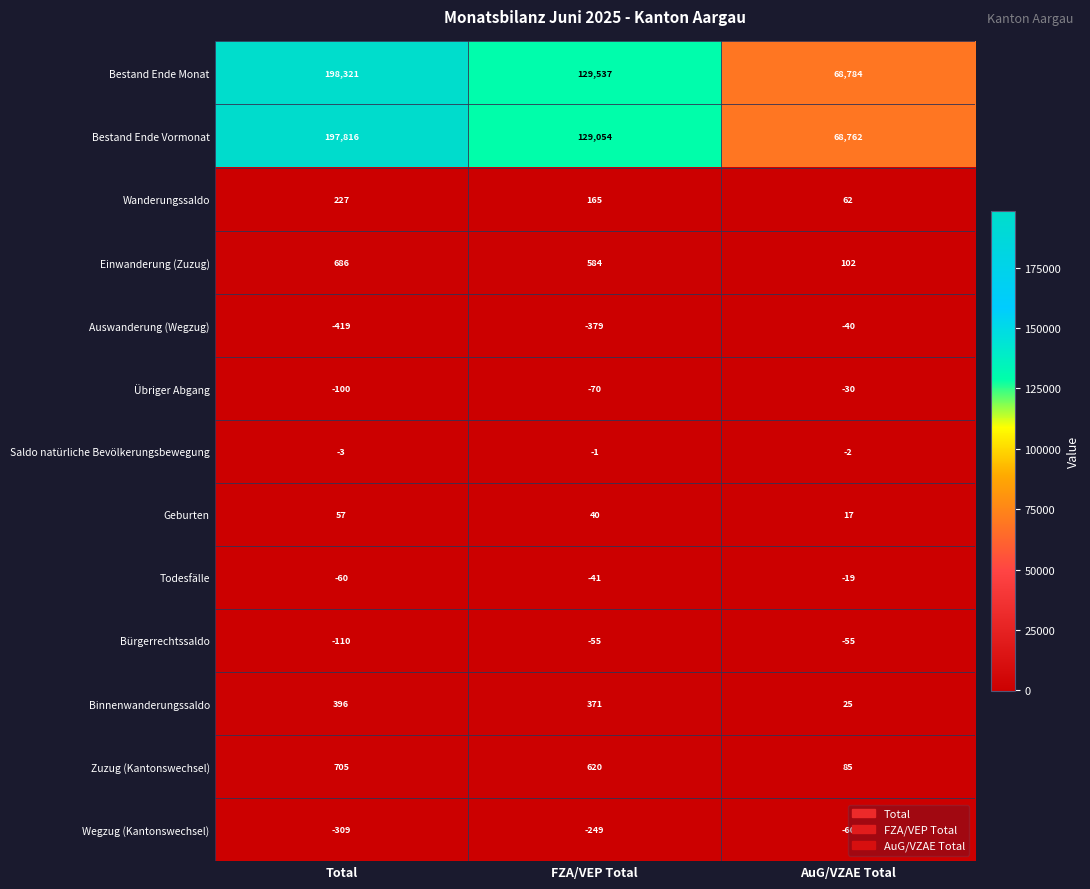

Which label corresponds to the largest value in the chart?

Total